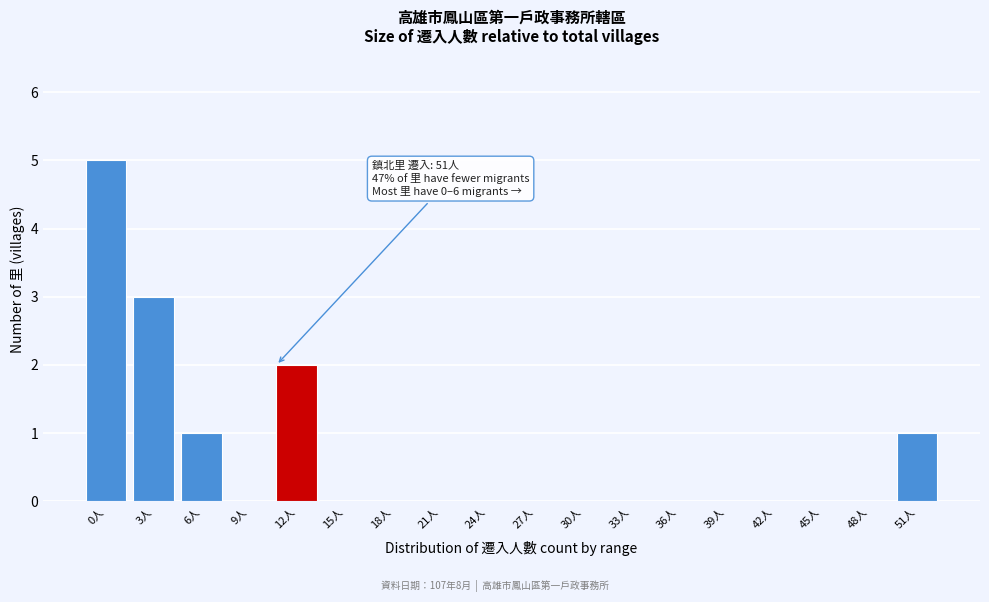

Reading left to right, list all the values displayed in this chart.

0人=5	3人=3	6人=1	9人=0	12人=2	15人=0	18人=0	21人=0	24人=0	27人=0	30人=0	33人=0	36人=0	39人=0	42人=0	45人=0	48人=0	51人=1